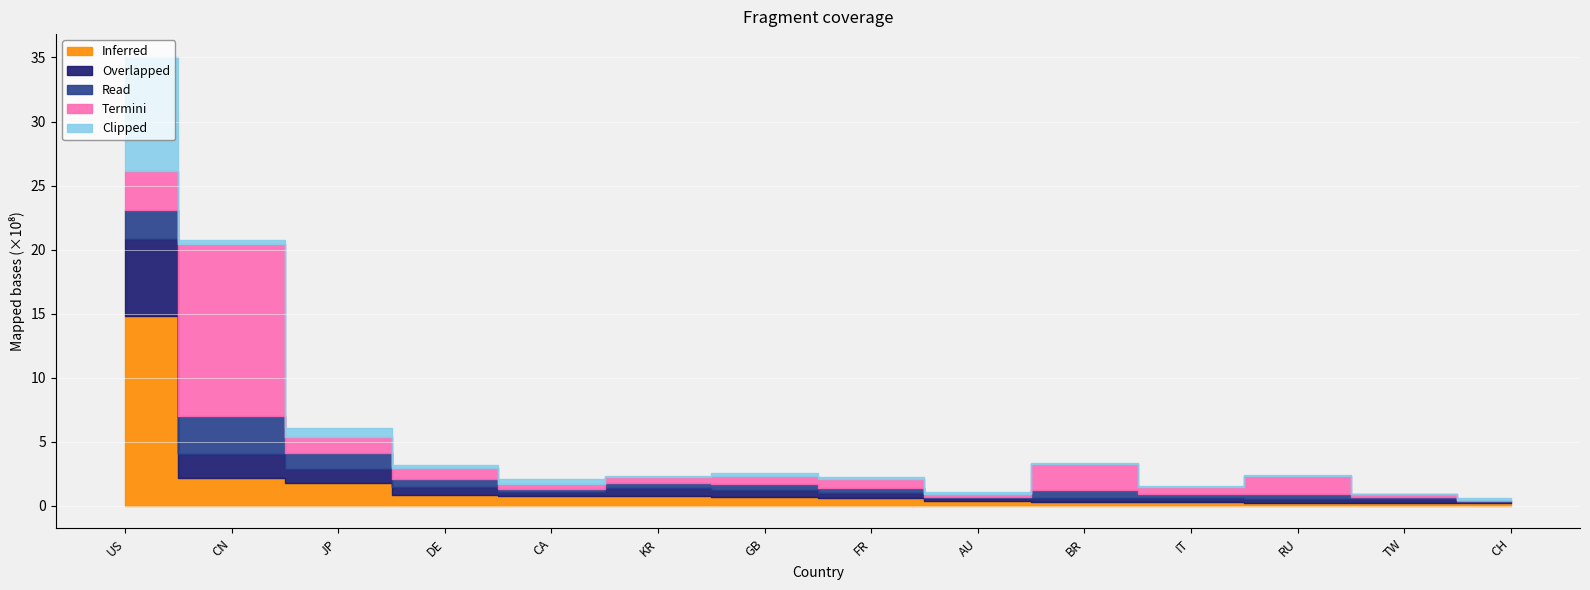

Which series has the widest spread of values?

Inferred